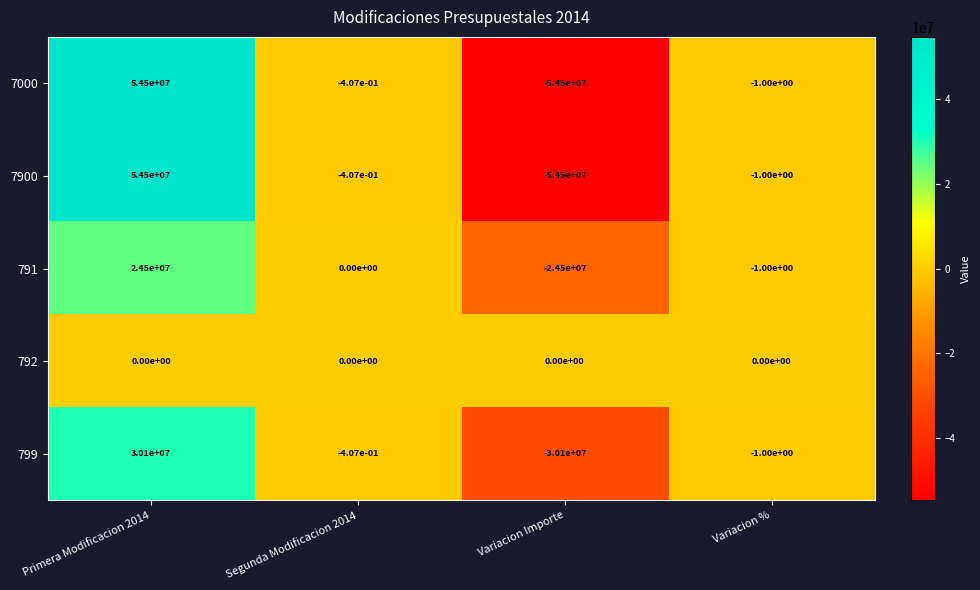

At which label does 791 reach its minimum?

Variacion Importe